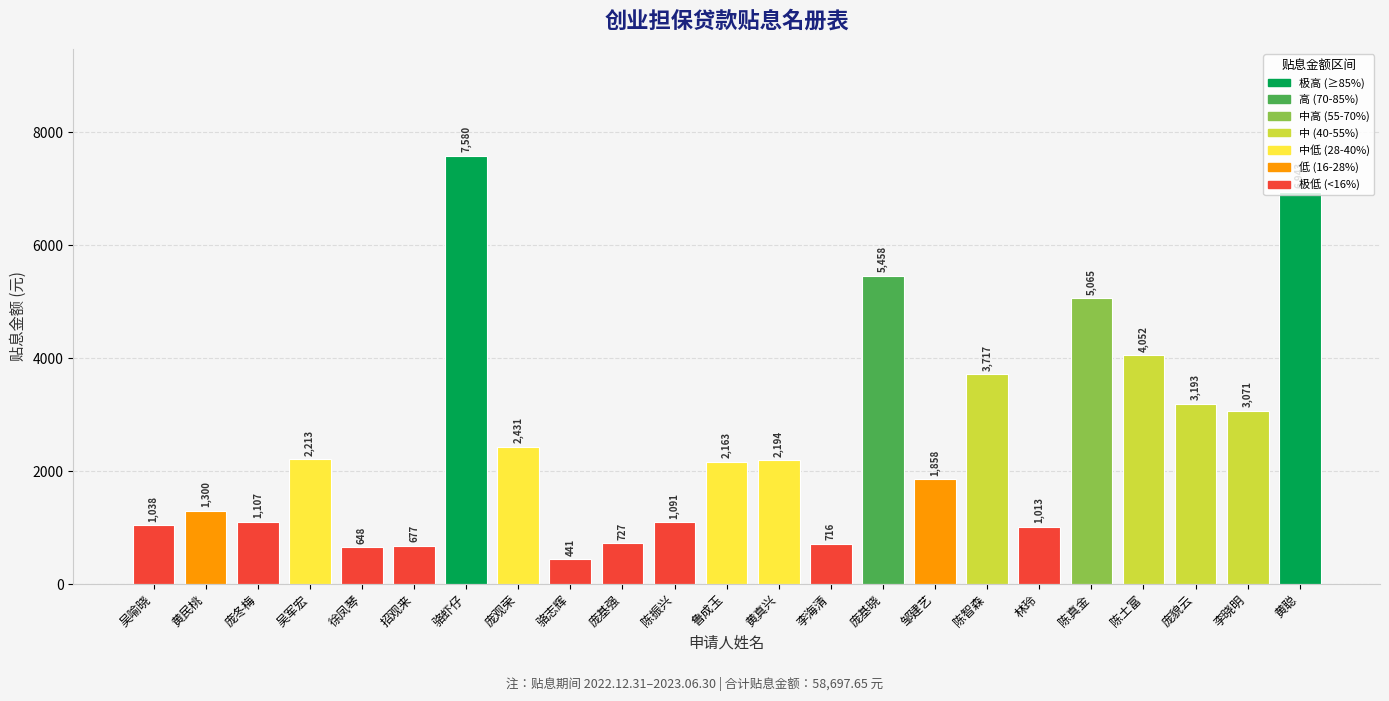

What is the value of the 21st bar from the left?

3193.5